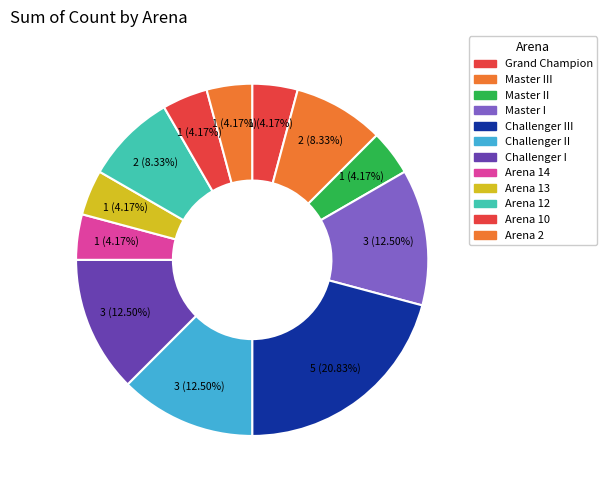

Count the number of slices in the pie.

12